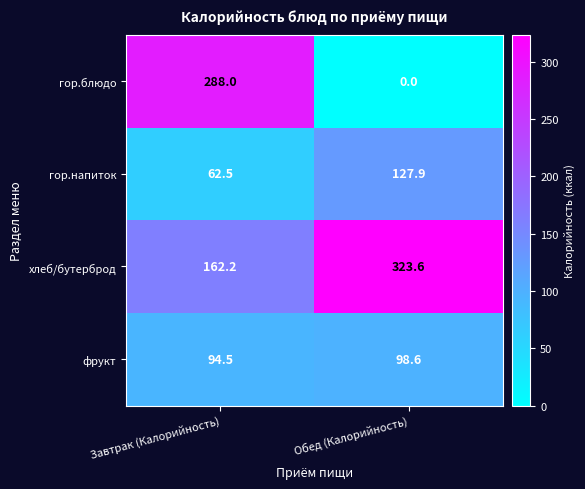

Which series has the widest spread of values?

гор.блюдо